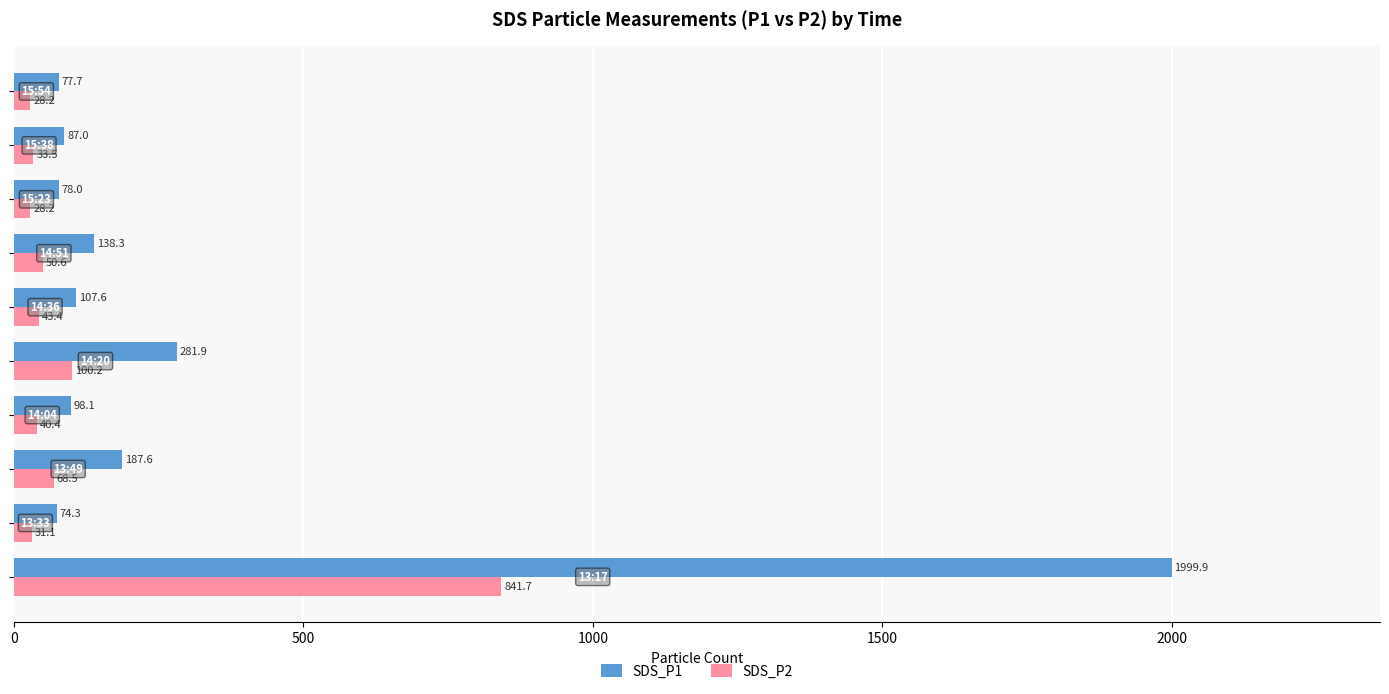

What is the difference between the second highest and second lowest values in the SDS_P2 series?

72.0